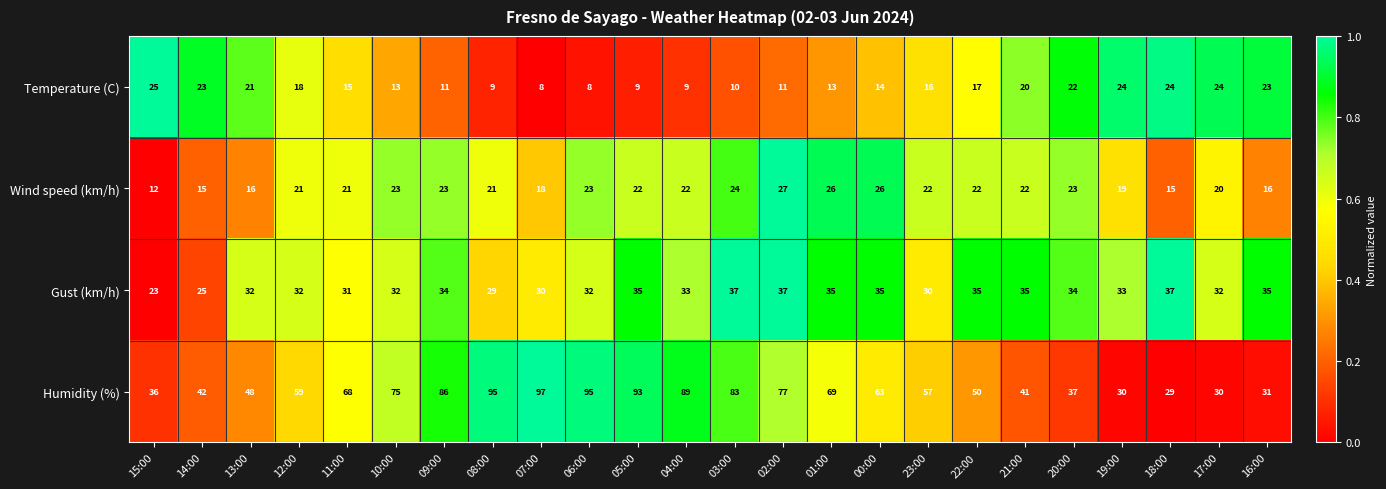

What is the spread (max minus min) of values at 00:00?

49